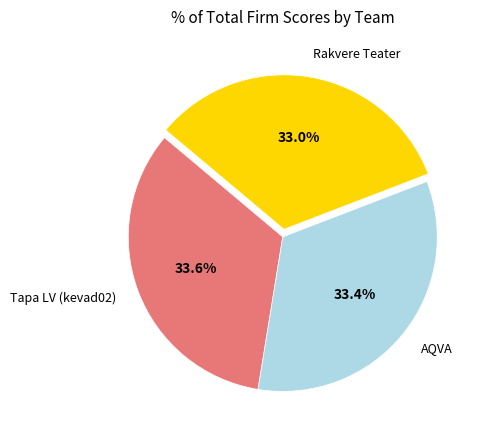

Approximately how many times larger is the value at Rakvere Teater compared to AQVA?

1.0